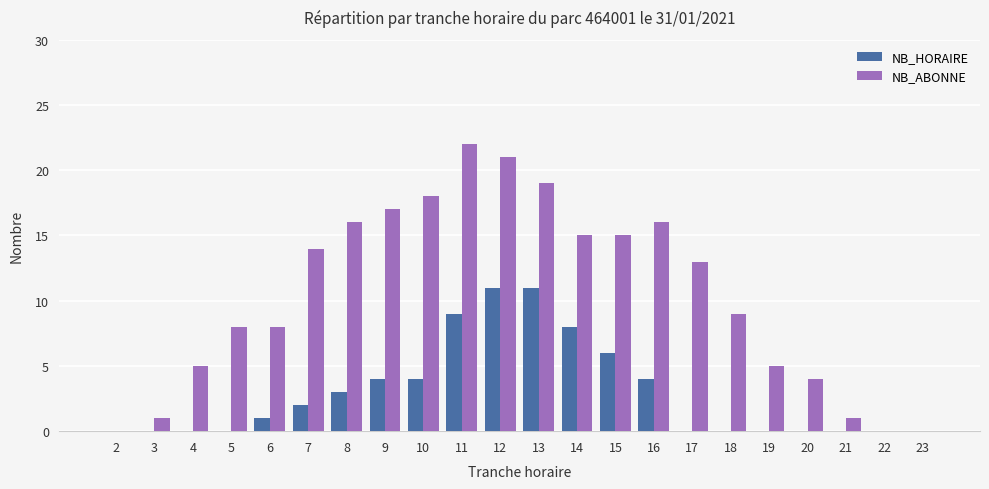

What is the average value of the NB_HORAIRE series?

3